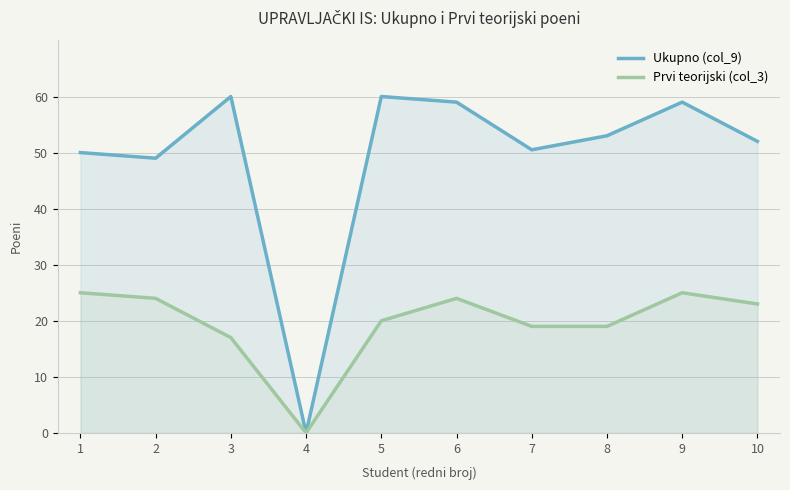

Reading left to right, what are all the values shown in this chart?

Ukupno (col_9): 1=50.0	2=49.0	3=60.0	4=0.0	5=60.0	6=59.0	7=50.5	8=53.0	9=59.0	10=52.0
Prvi teorijski (col_3): 1=25.0	2=24.0	3=17.0	4=0.0	5=20.0	6=24.0	7=19.0	8=19.0	9=25.0	10=23.0